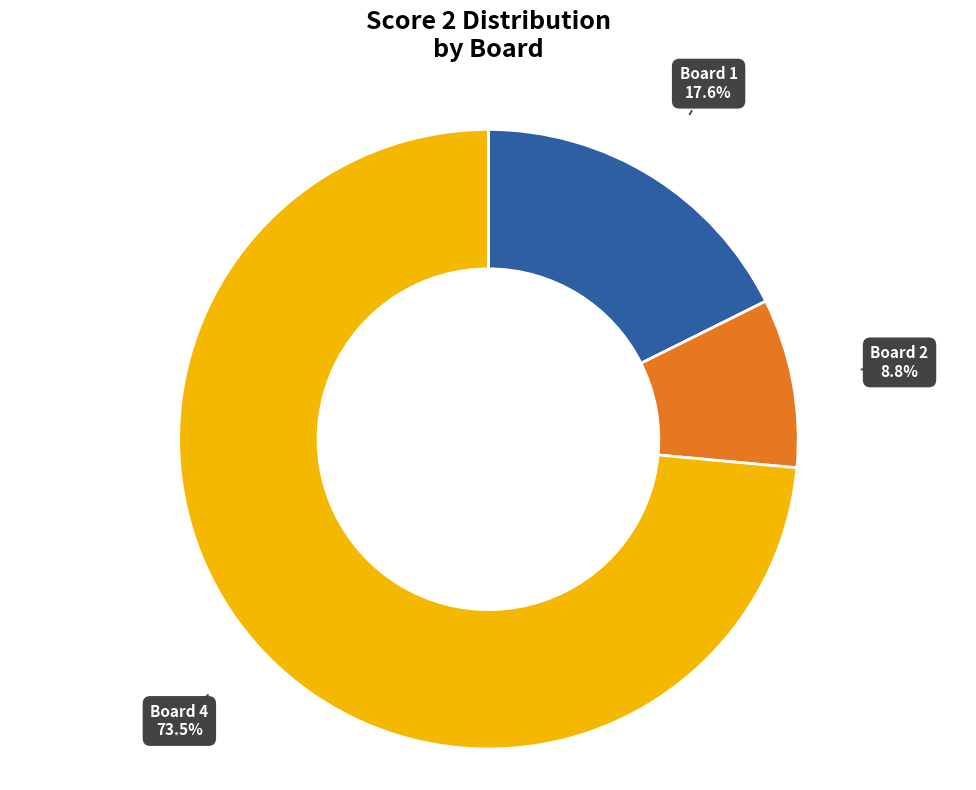

How many slices are in this pie chart?

3